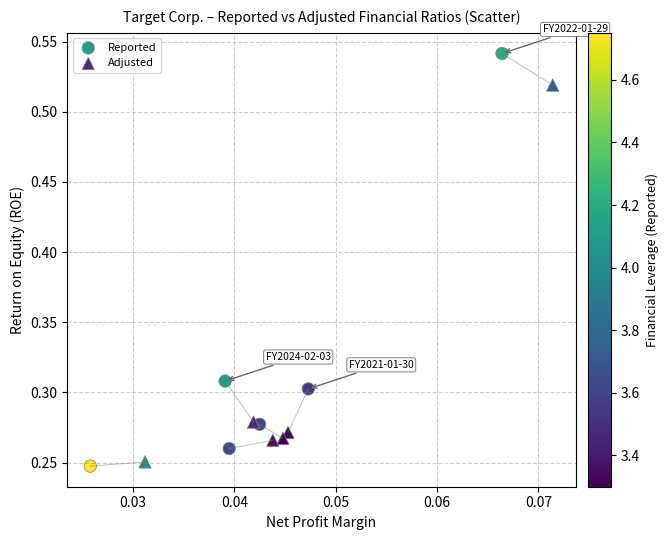

What are all the series names shown in the legend?

Reported, Adjusted